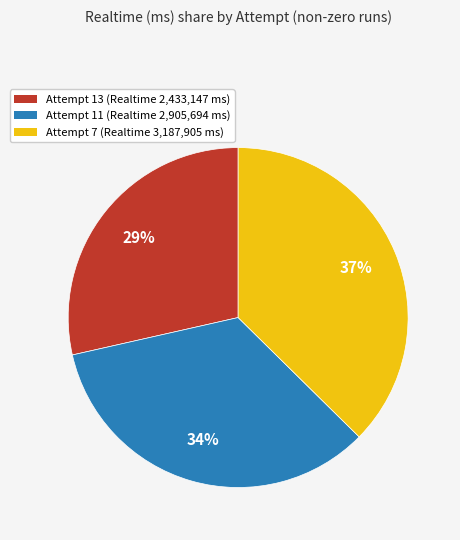

Is there a majority slice in this chart?

No